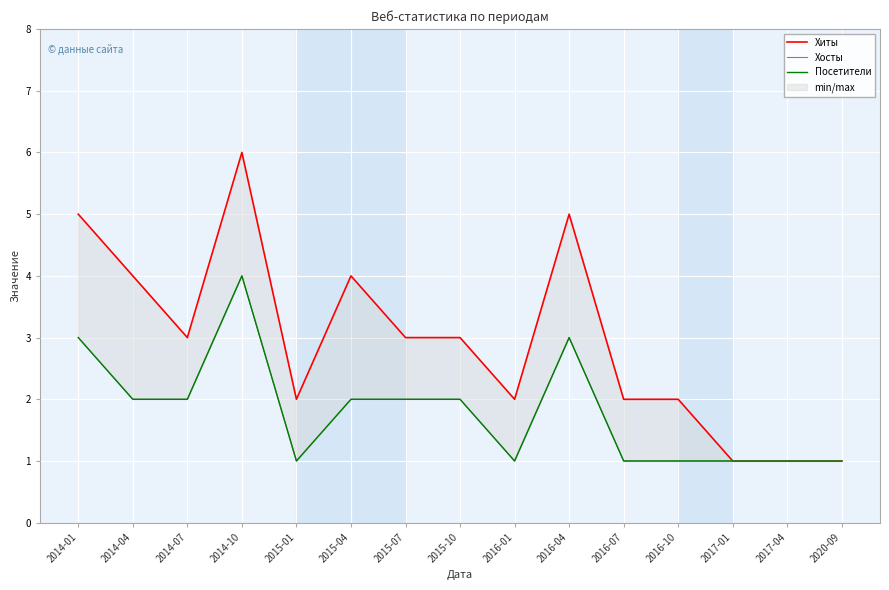

Which category has the lowest value across all series?

2017-01